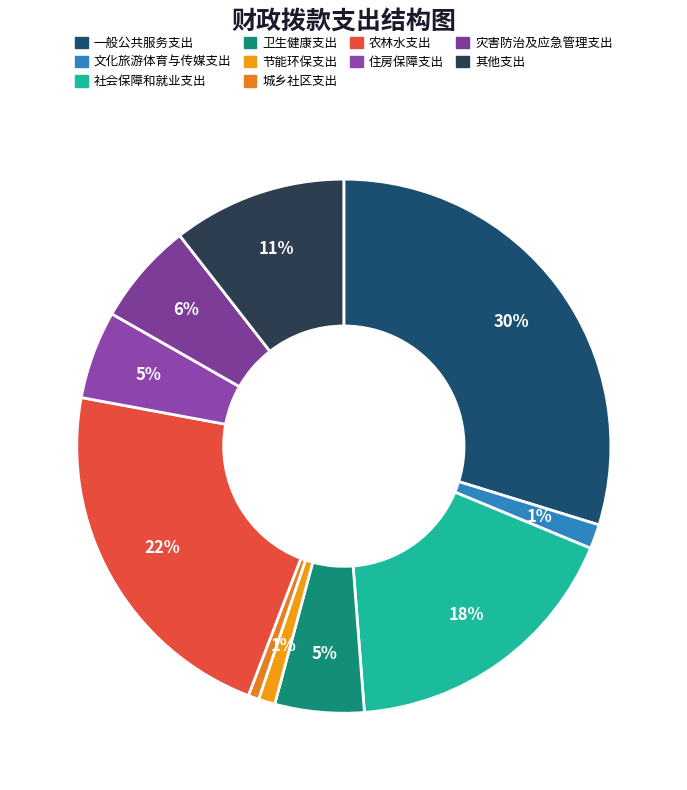

Does any single category account for the majority?

No